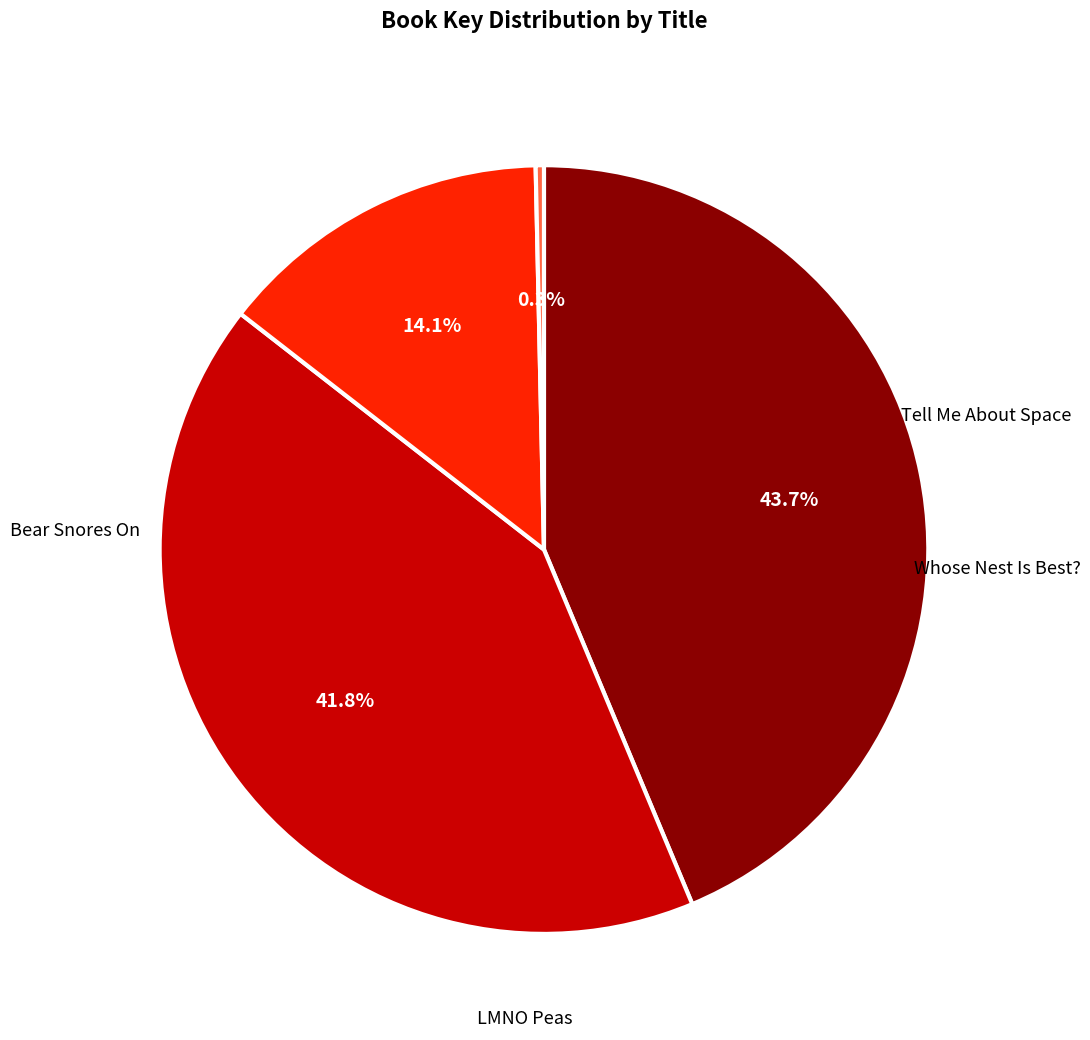

Is there a majority slice in this chart?

No